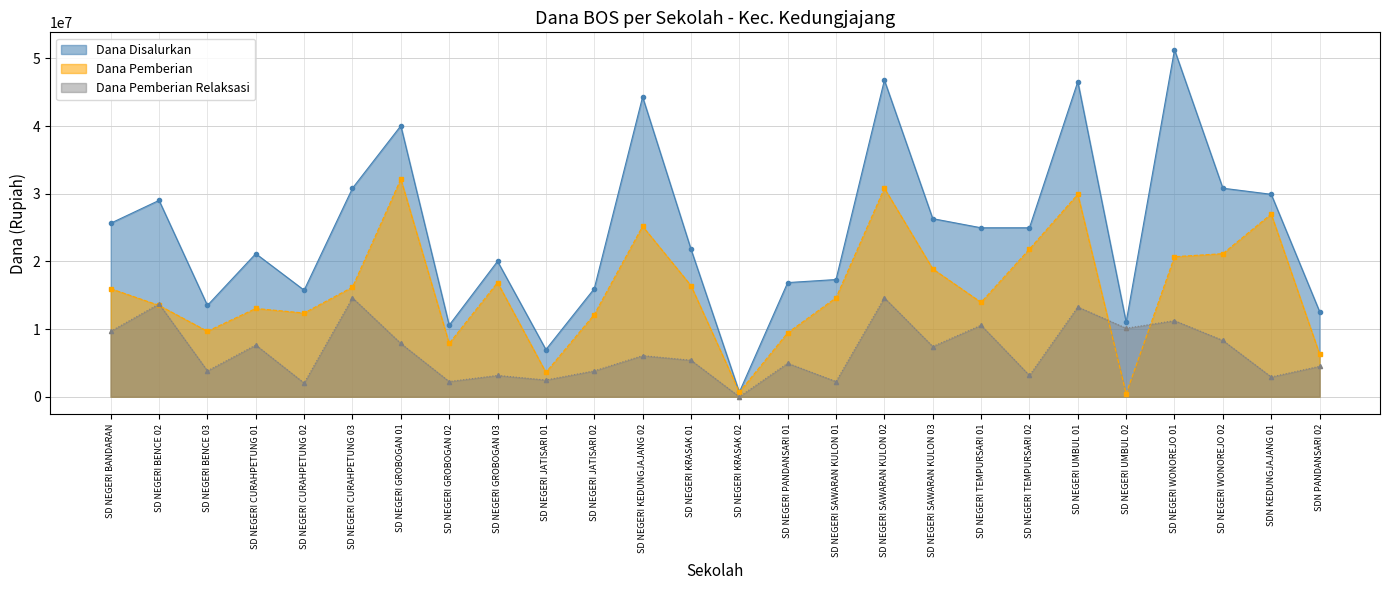

What is the spread (max minus min) of values at SD NEGERI GROBOGAN 01?

32175000